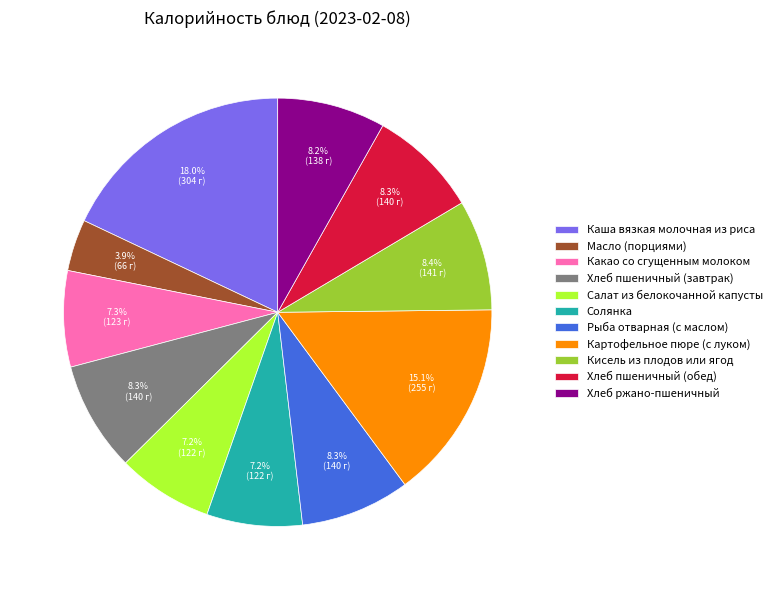

True or false: Солянка accounts for 21% of the total.

False